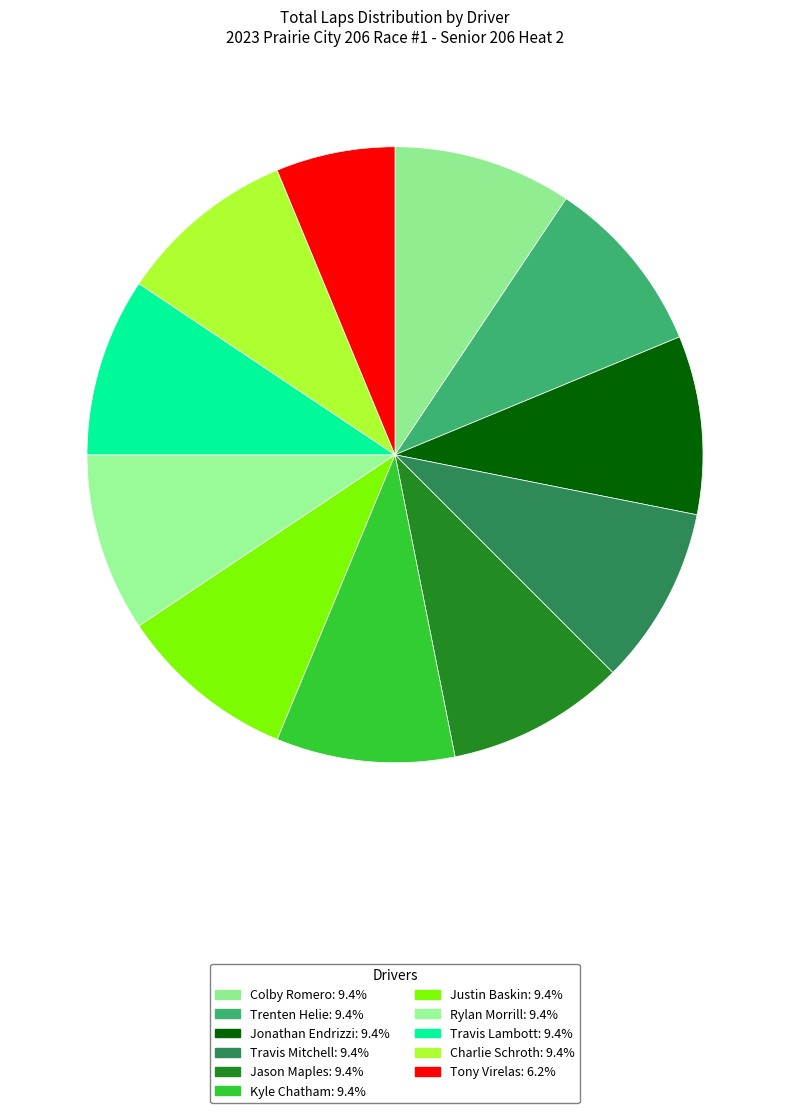

To the nearest percent, what is the average slice percentage?

9%